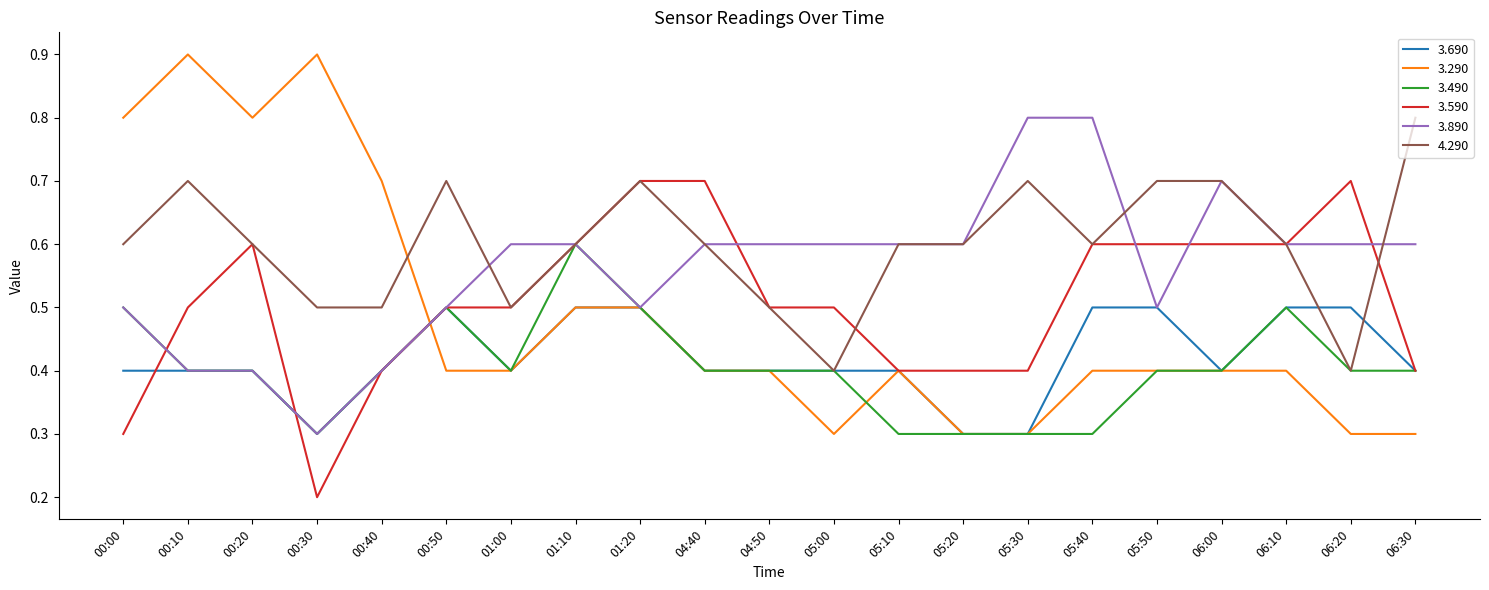

Which series has the widest spread of values?

3.290